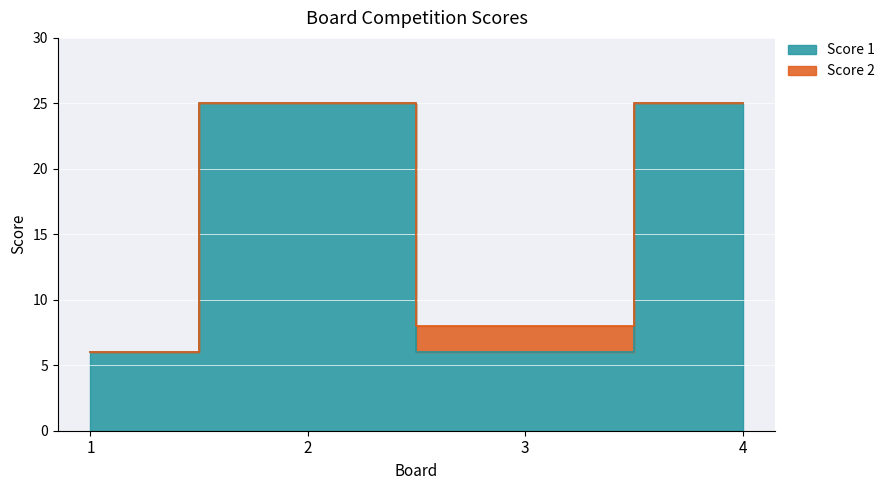

Which category has the lowest value across all series?

1